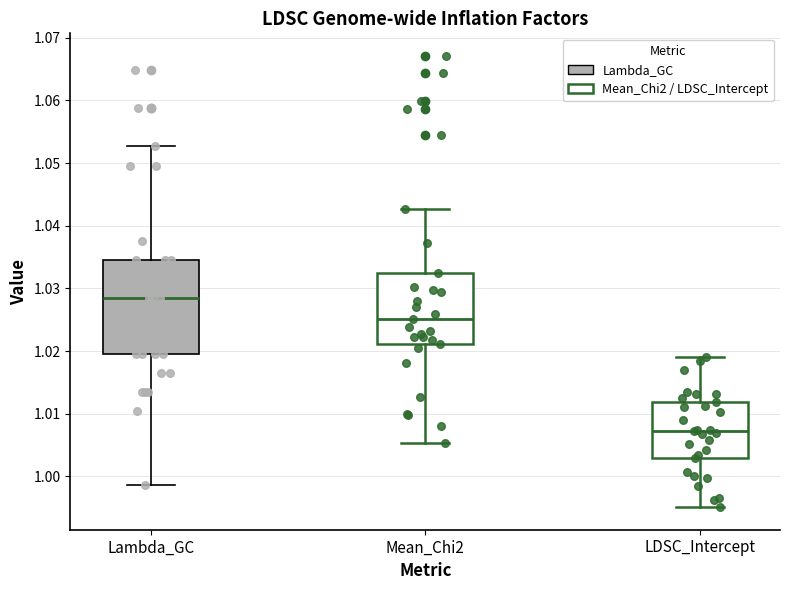

Reading left to right, read every box against the y-axis: the position of its median line, the range the box covers, and the ends of its whiskers. The values are not printed on the chart, so give them approximately, as read against the axis.

Lambda_GC: median 1.029, box 1.020 to 1.035, whiskers 0.999 to 1.053
Mean_Chi2: median 1.025, box 1.021 to 1.032, whiskers 1.005 to 1.043
LDSC_Intercept: median 1.007, box 1.003 to 1.012, whiskers 0.995 to 1.019